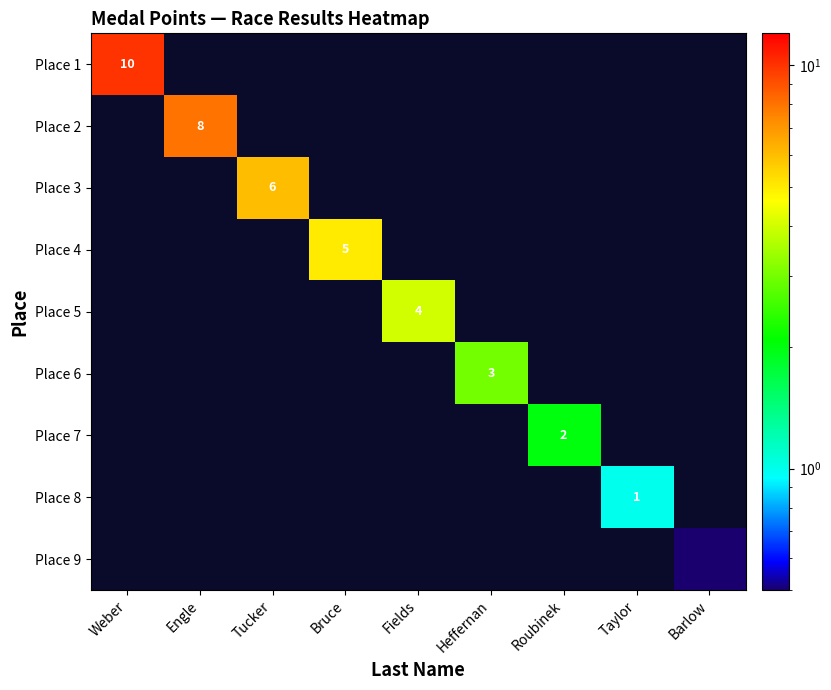

At how many categories does at least one series exceed 7?

2